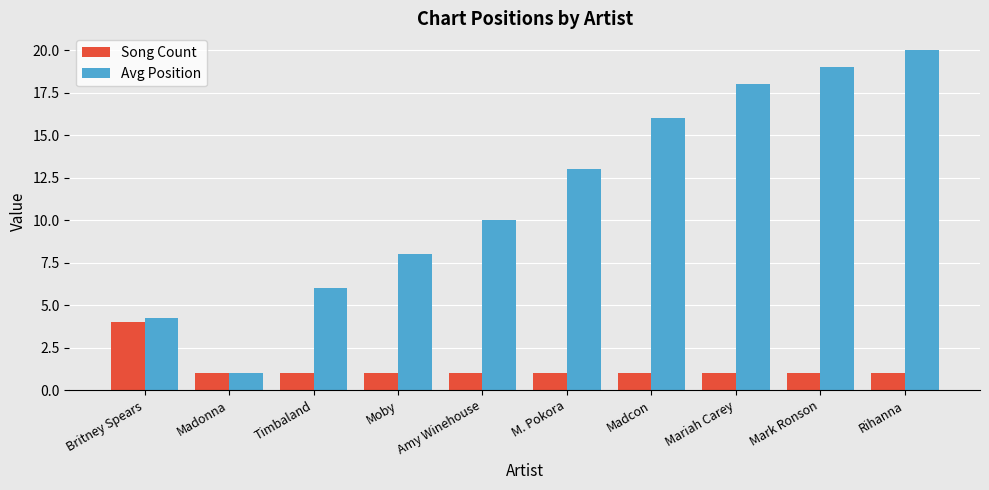

What is the label of the 2nd bar from the right?

Mark Ronson